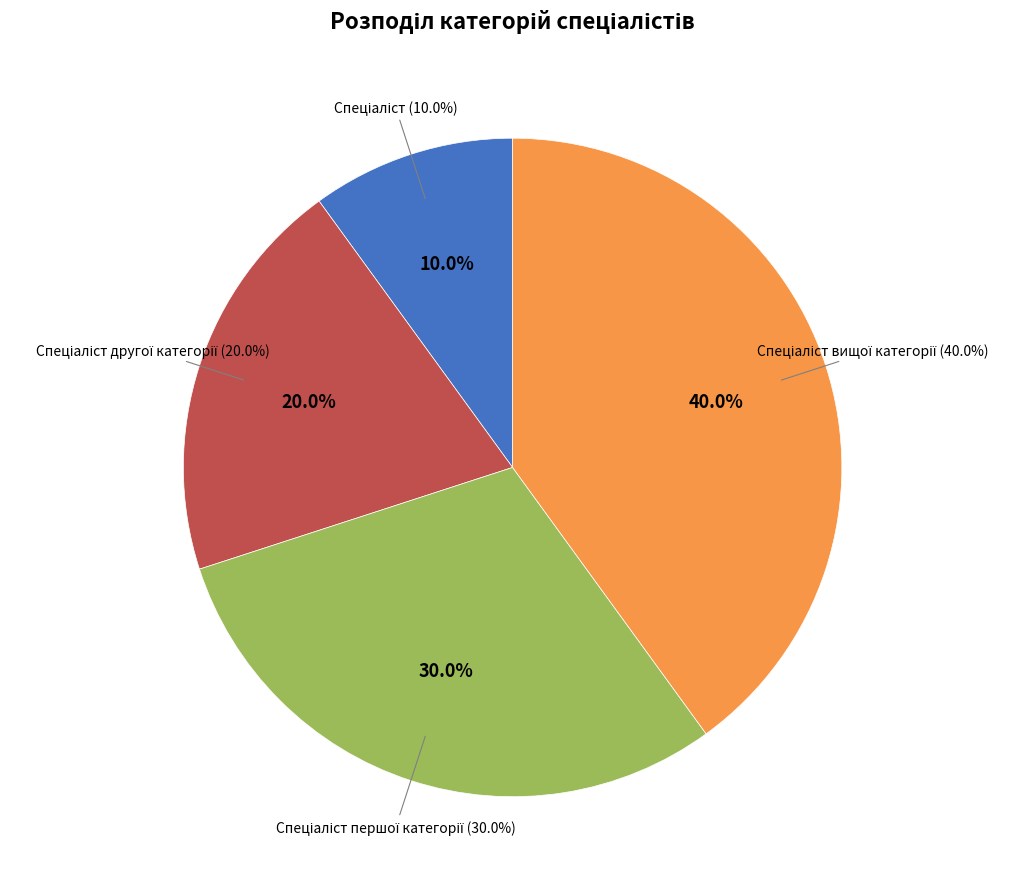

What portion of the pie excludes Спеціаліст першої категорії?

70.0%